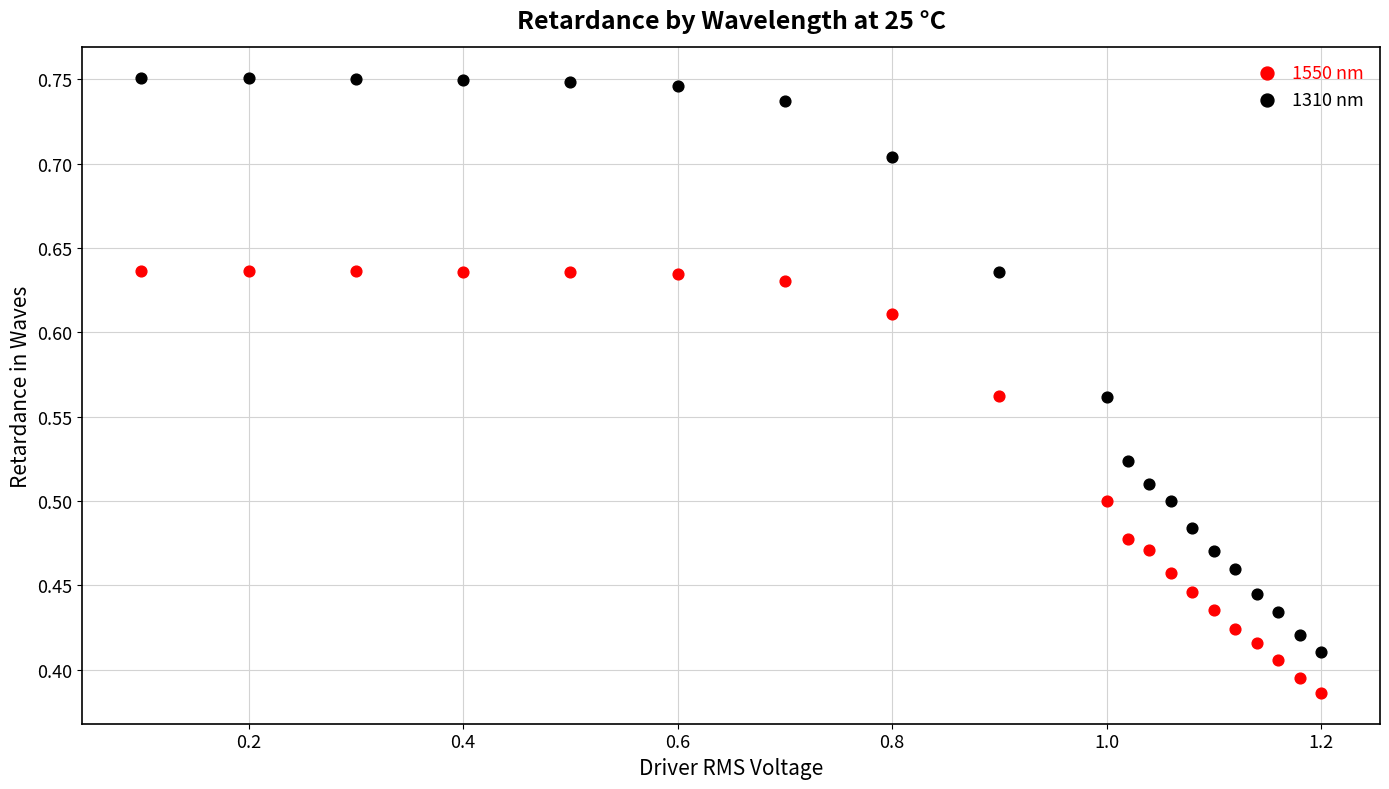

Which series contains the lowest Y value?

1550 nm